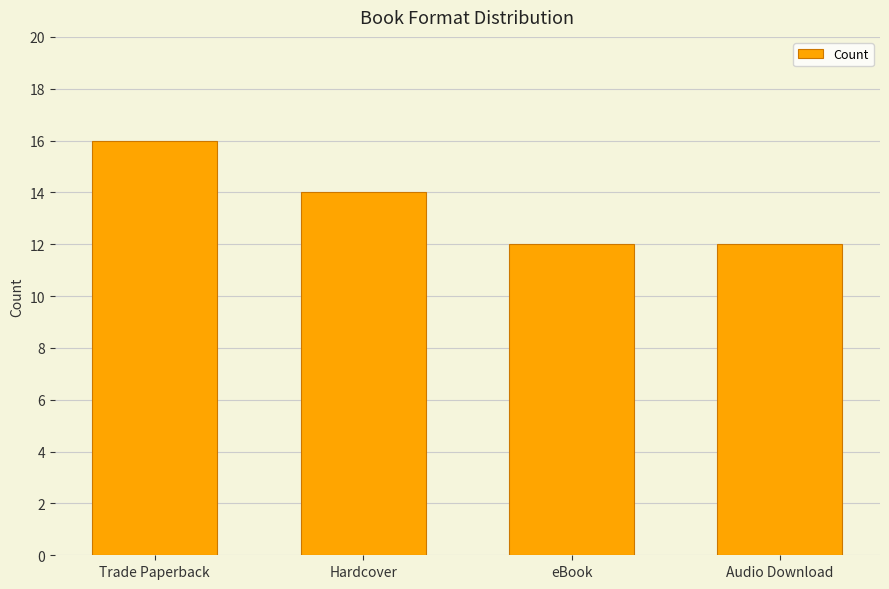

Are the bars horizontal?

No